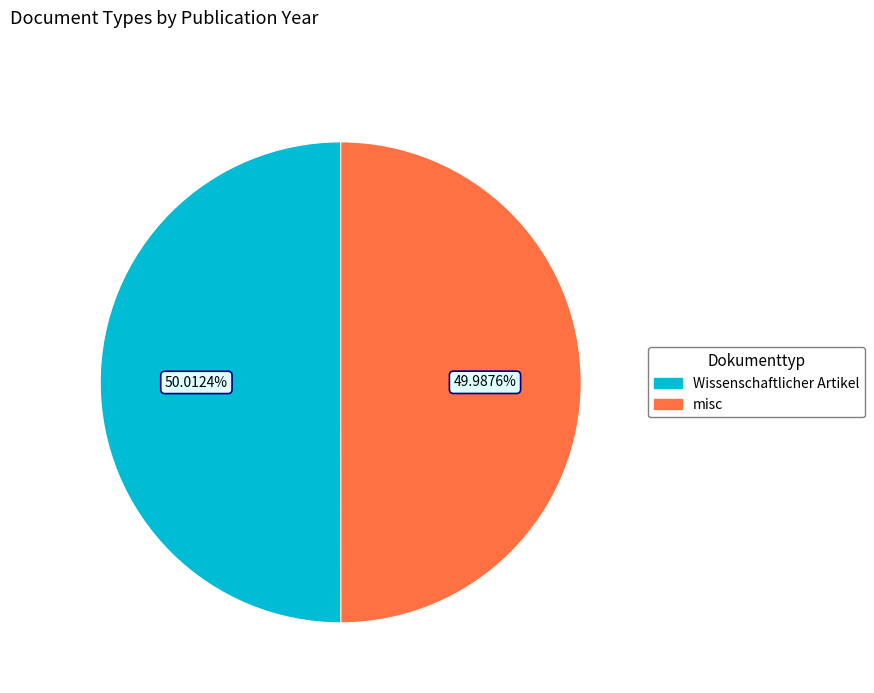

What is the ratio of the value at misc to the value at Wissenschaftlicher Artikel?

1.0